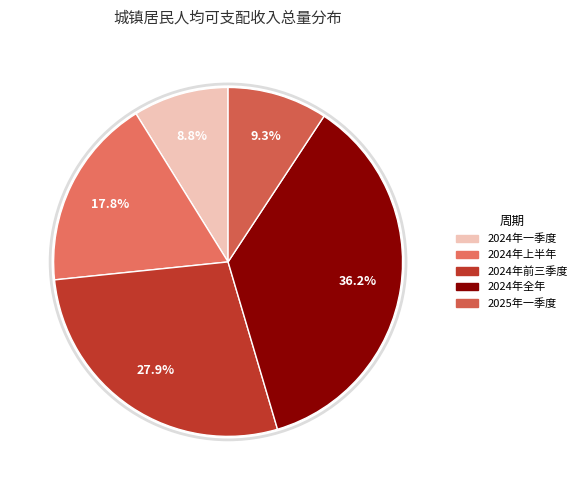

To the nearest percent, what portion does 2024年前三季度 represent?

28%